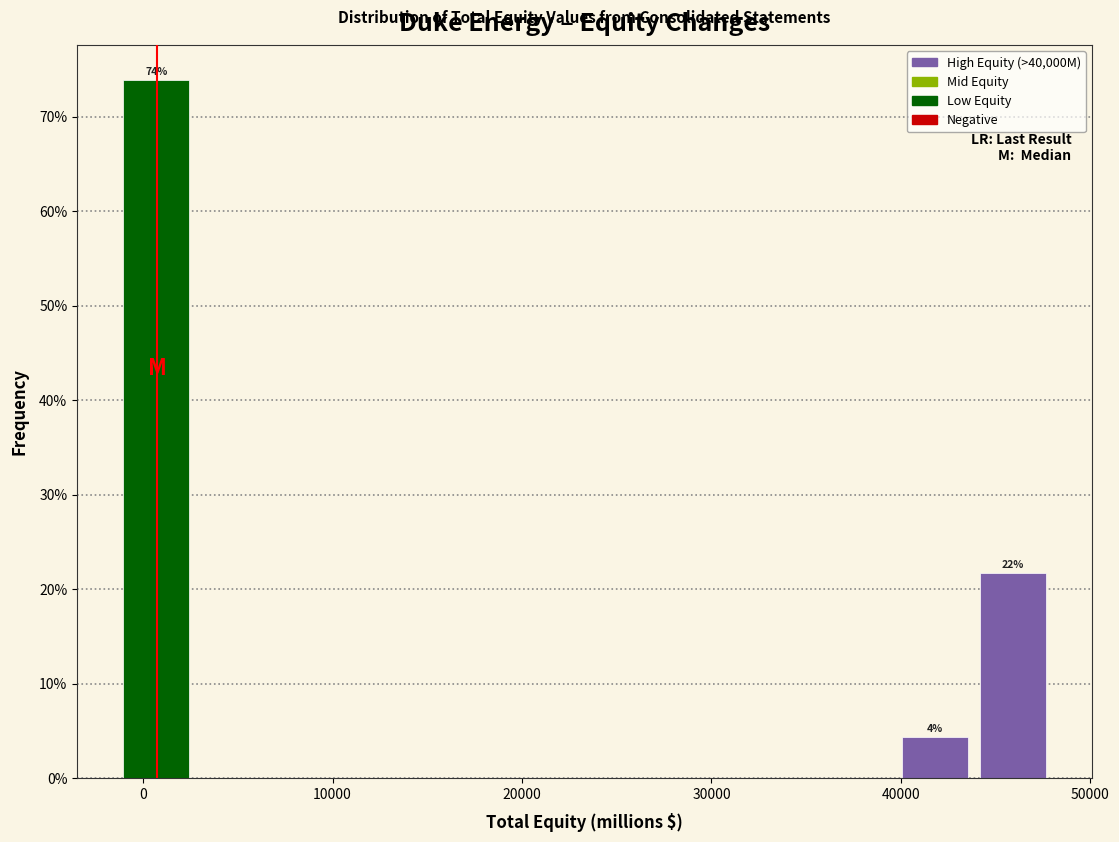

Over which range of the x-axis is the bar tallest?

-1000 to 3000